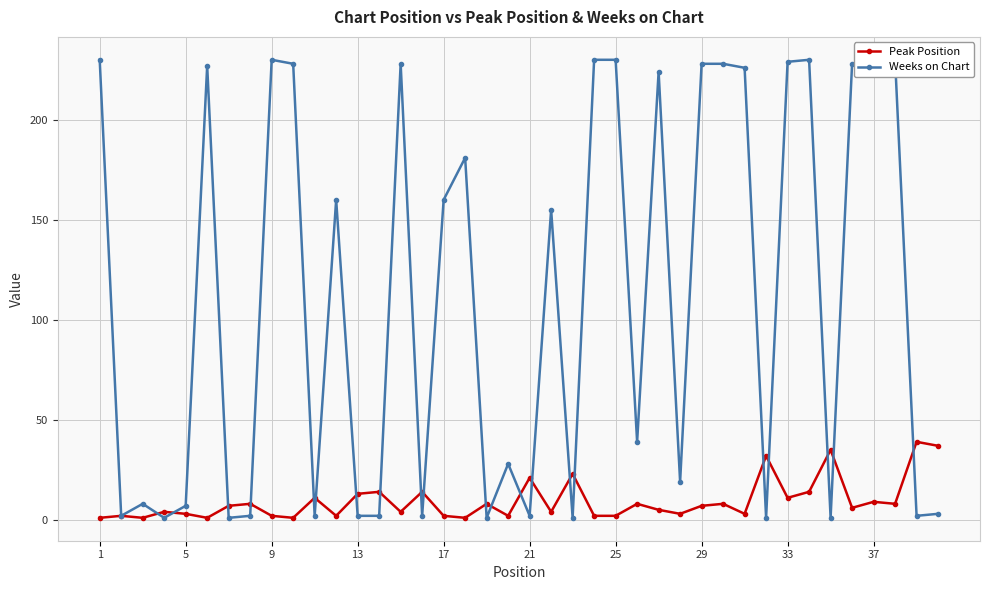

What is the approximate value of Peak Position at 29?

7